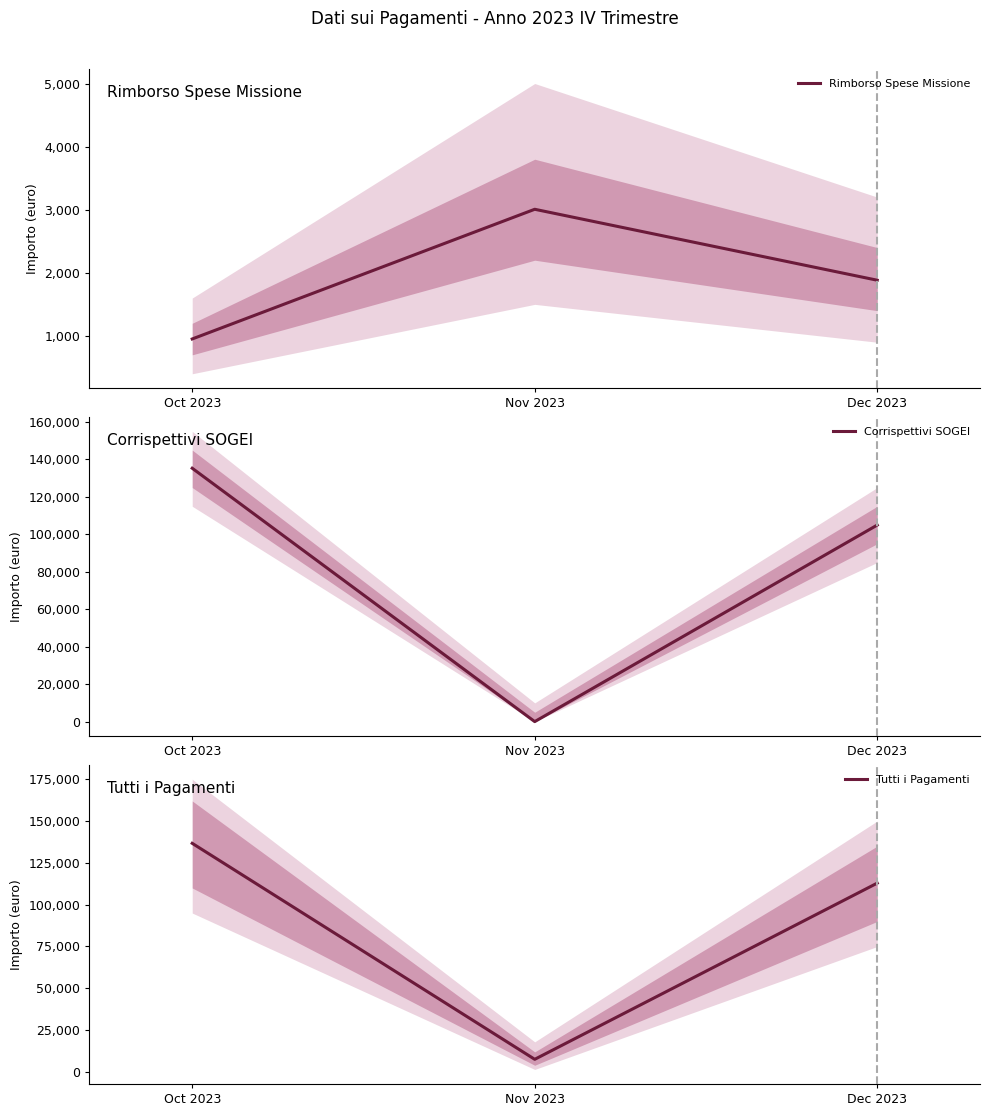

Is the value of Corrispettivi SOGEI at Dec 2023 greater than the value of Tutti i Pagamenti at Nov 2023?

Yes